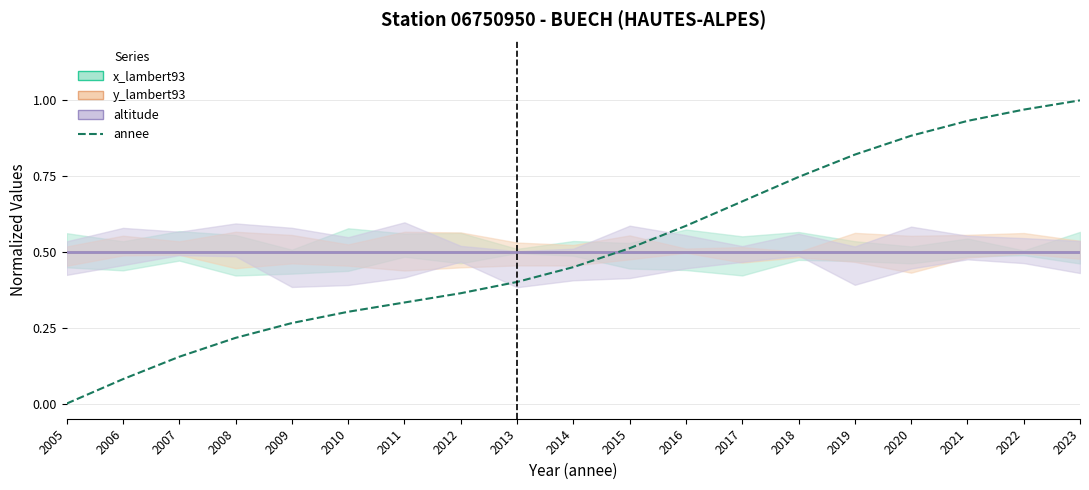

Between 2005 and 2006, which is larger?

2006